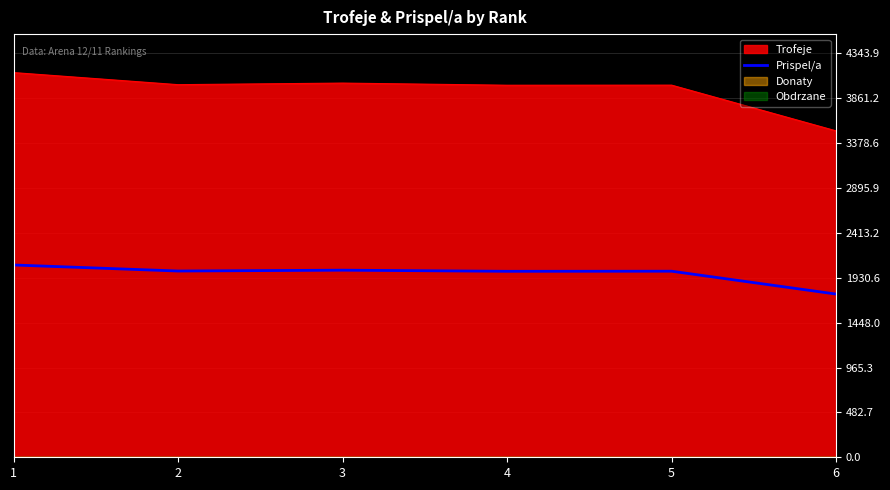

Approximately how many times larger is the value at 1 compared to 2?

1.0